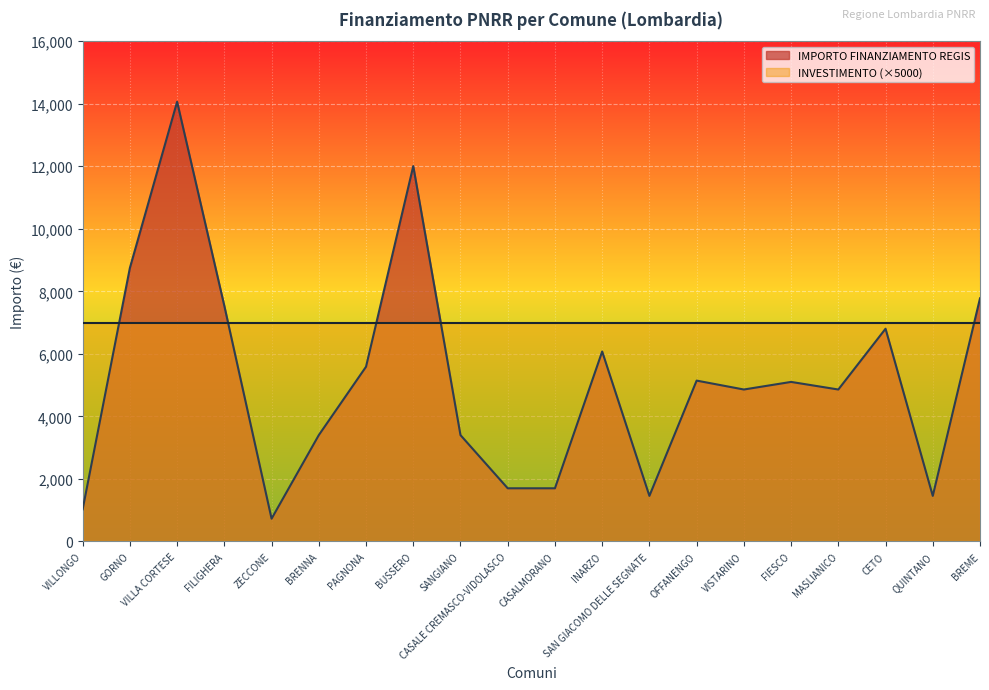

What is the greatest value displayed?

14063